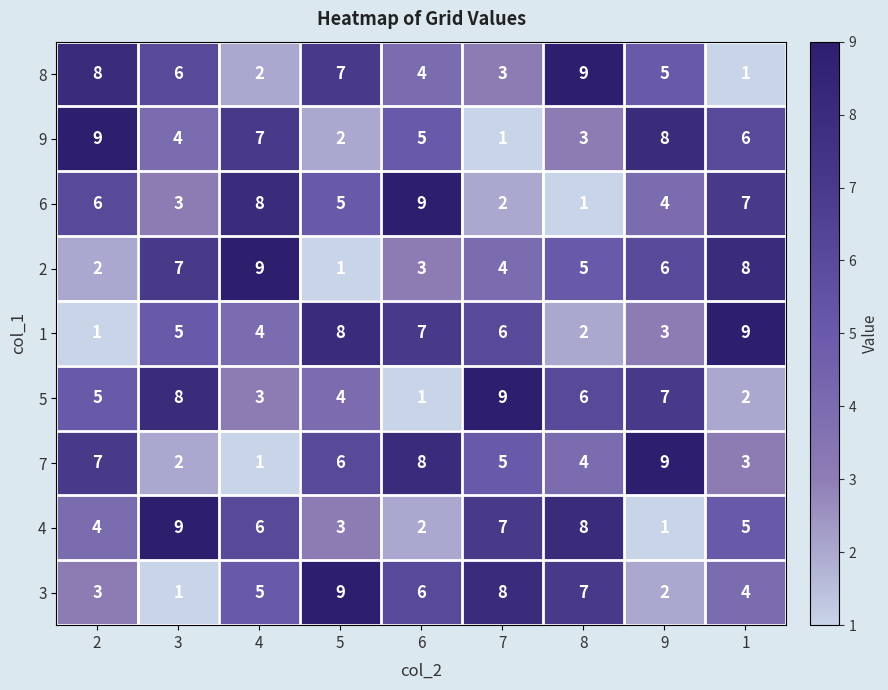

What is the highest value of the 1 series?

9